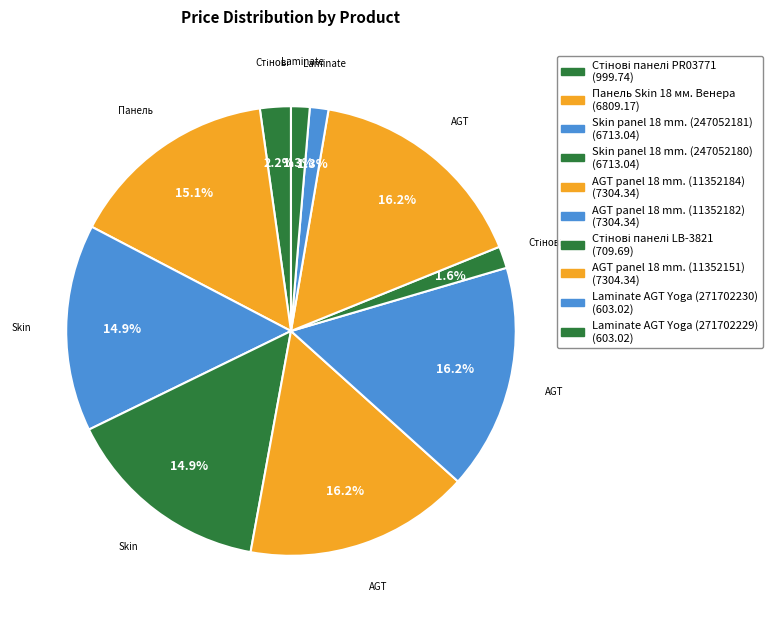

To the nearest percent, what is the difference between the Laminate AGT Yoga (271702230) and AGT panel 18 mm. (11352151) slice percentages?

15%